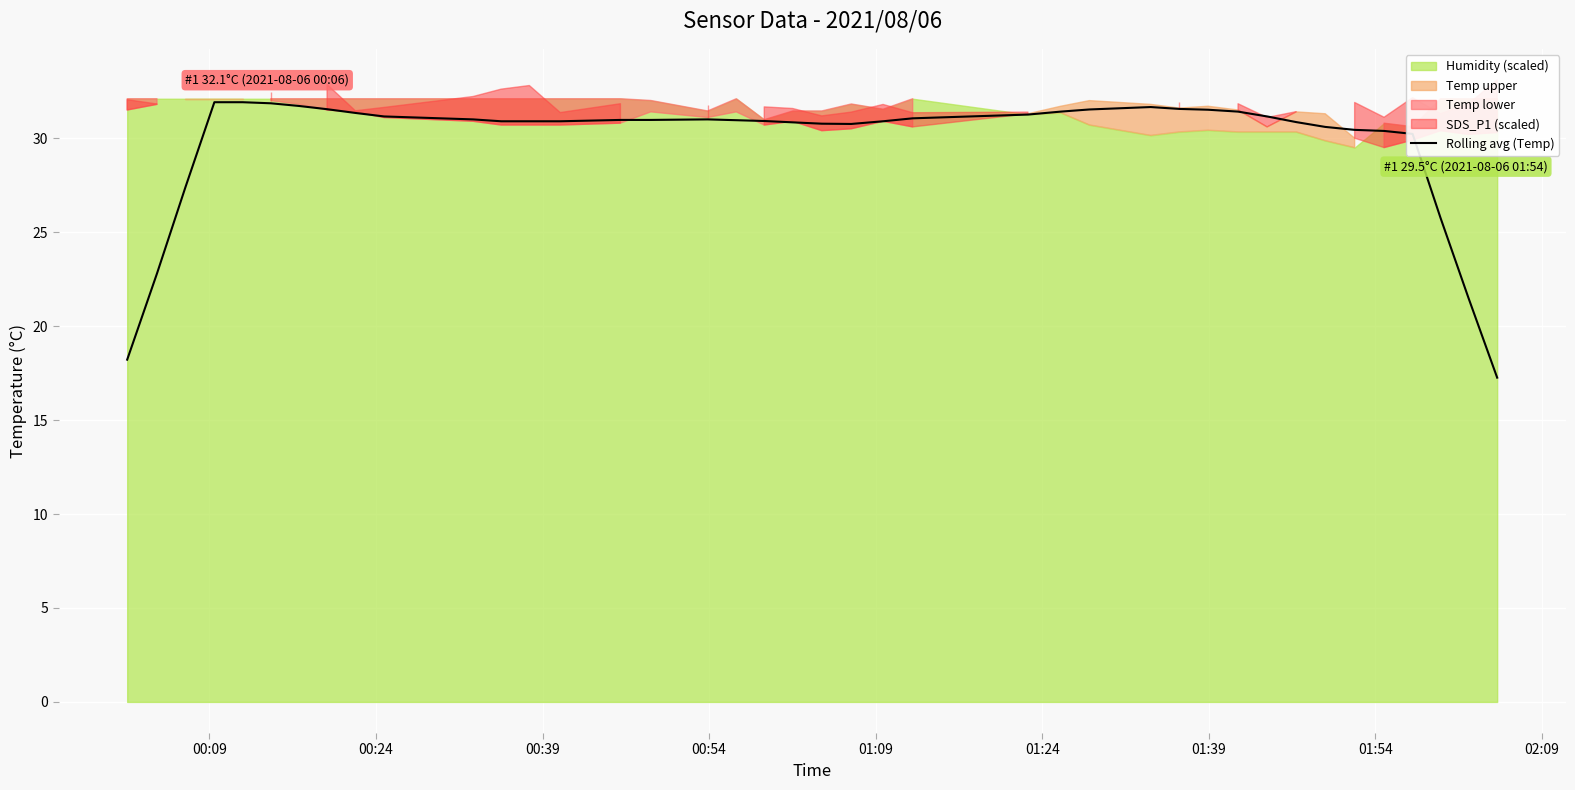

What is the lowest value of the Rolling avg (Temp) series?

17.3